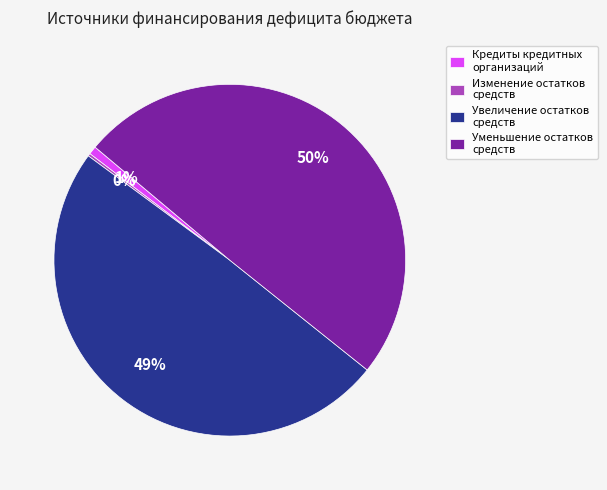

The Увеличение остатков средств slice represents 49% of the pie. True or false?

True